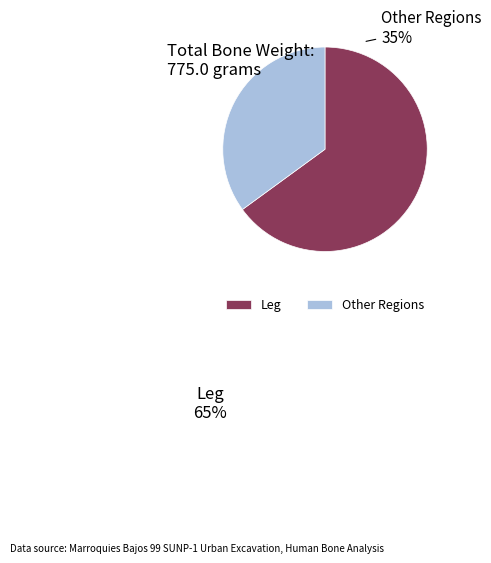

True or false: Other Regions accounts for 44% of the total.

False